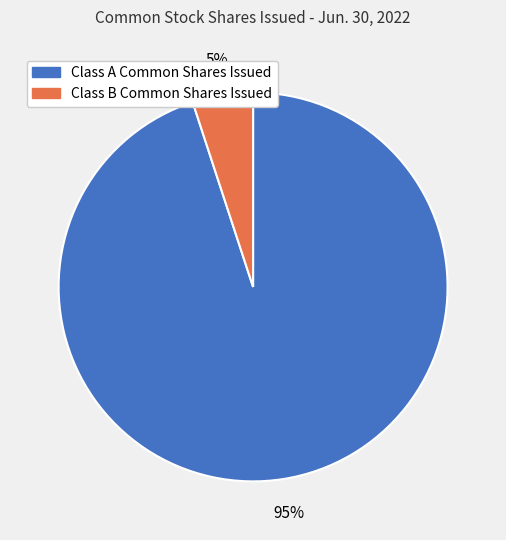

True or false: Class A Common Shares Issued accounts for 95% of the total.

True